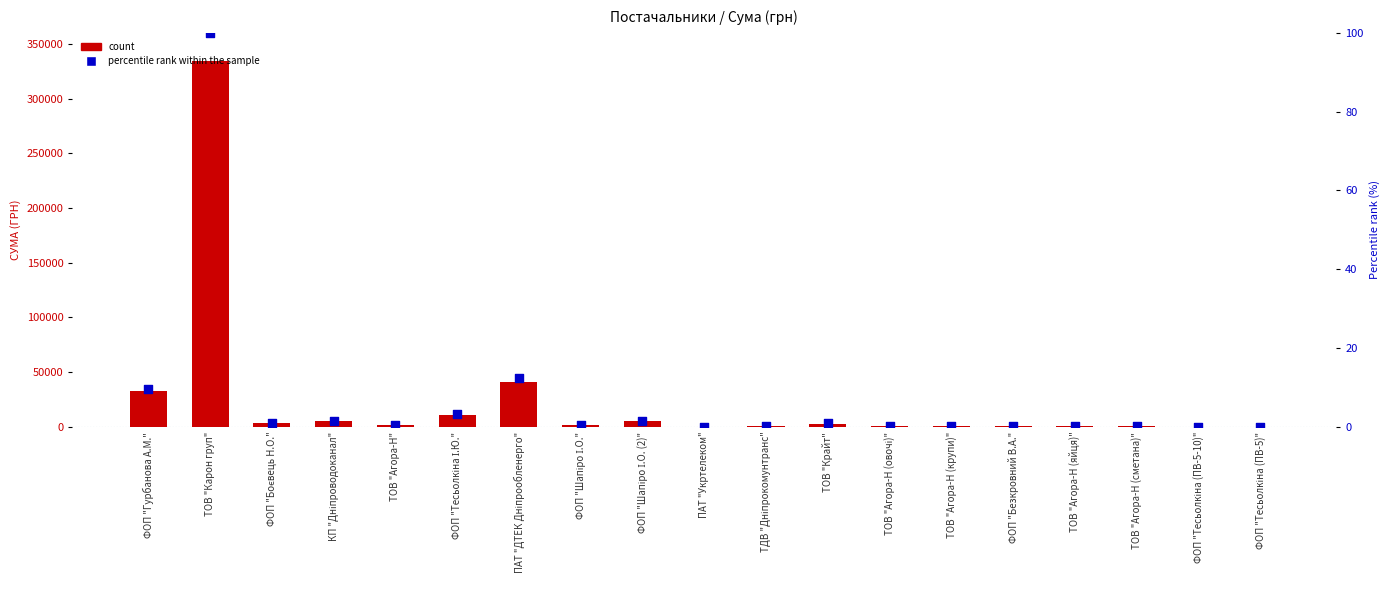

Which series contains the lowest Y value?

percentile rank within the sample